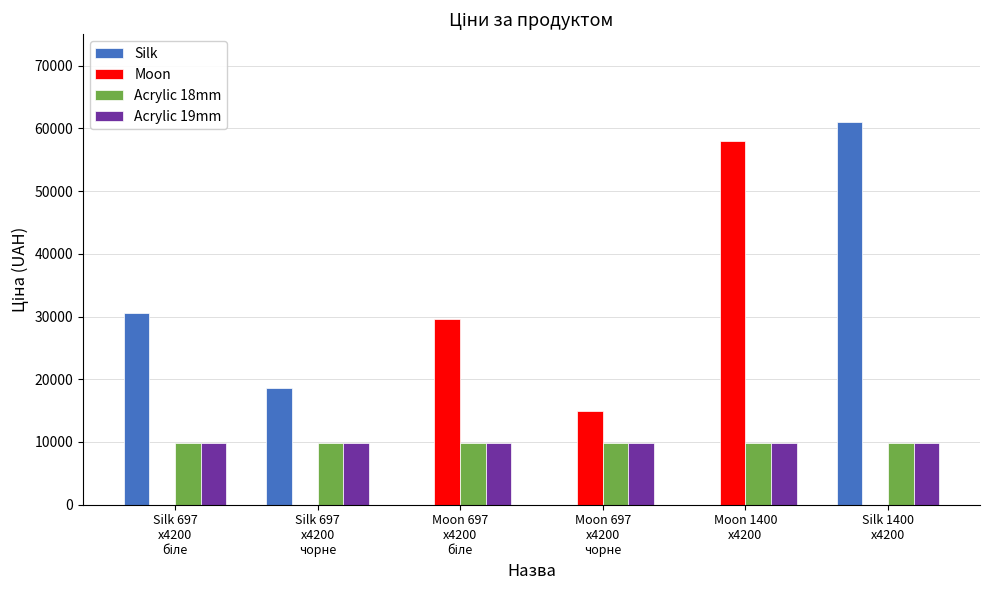

What is the sum of all Acrylic 19mm values?

59450.9